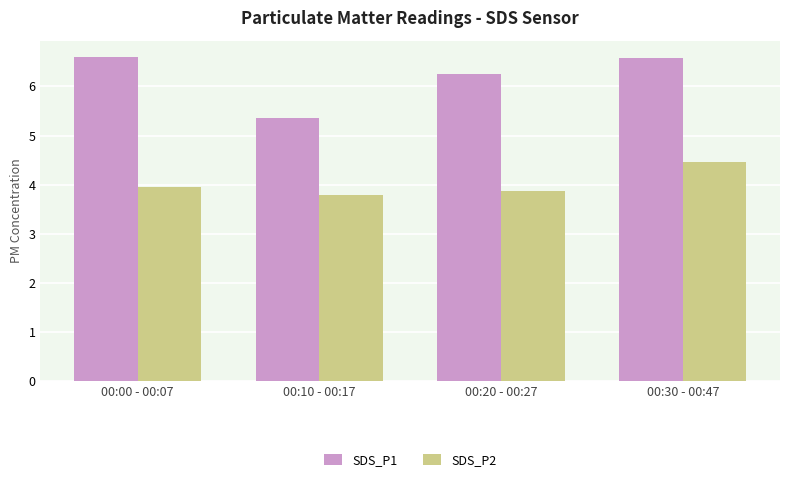

The value of SDS_P2 at 00:30 - 00:47 is 6.9. True or false?

False